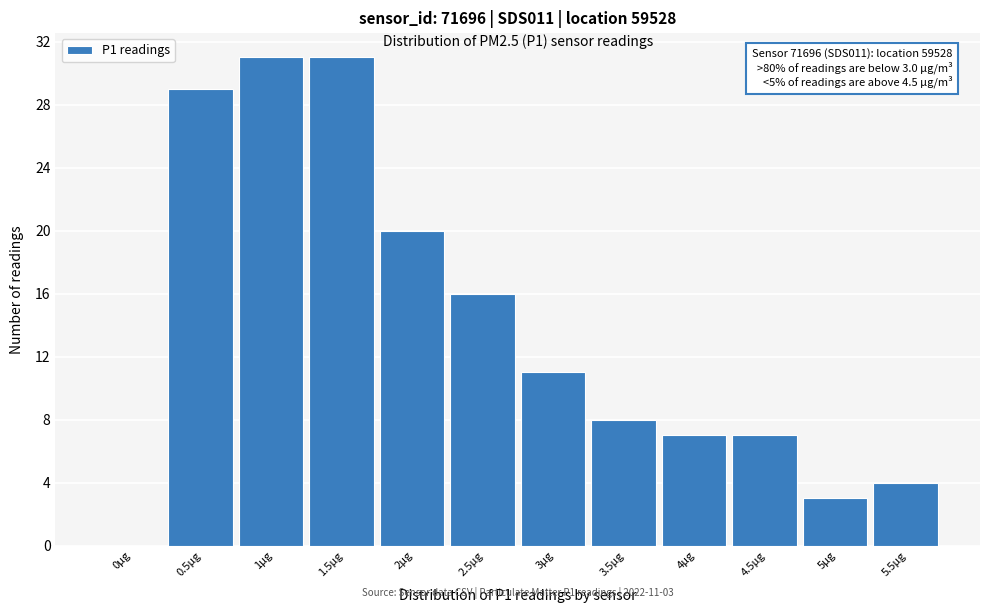

Reading left to right, transcribe all the data shown in this chart.

0µg=0	0.5µg=29	1µg=31	1.5µg=31	2µg=20	2.5µg=16	3µg=11	3.5µg=8	4µg=7	4.5µg=7	5µg=3	5.5µg=4